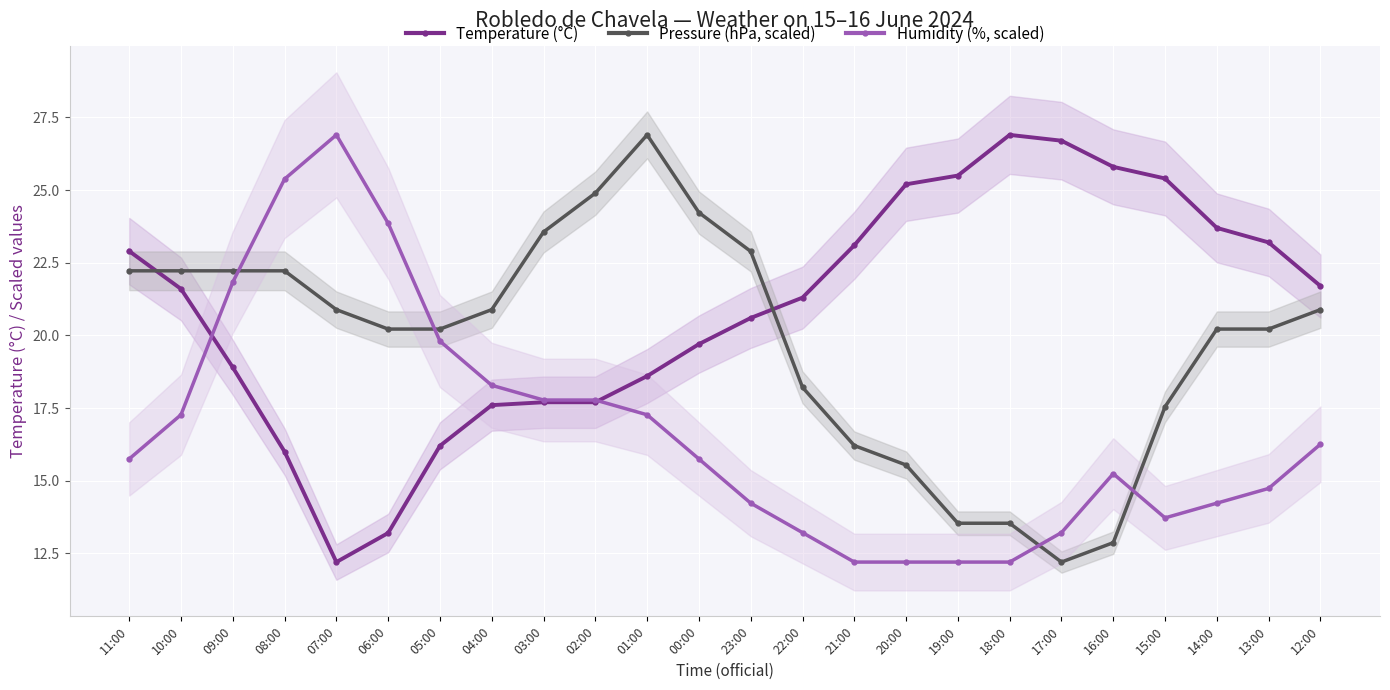

What is the label of the 19th point from the right?

06:00